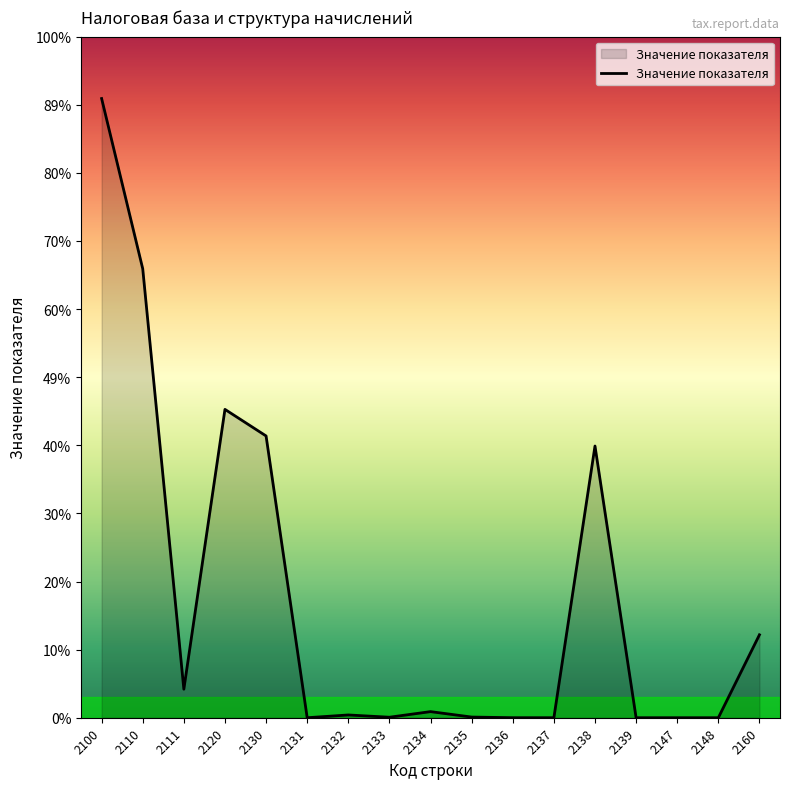

Rank the categories by value from lowest to highest.

2131, 2137, 2139, 2147, 2148, 2136, 2133, 2135, 2132, 2134, 2111, 2160, 2138, 2130, 2120, 2110, 2100